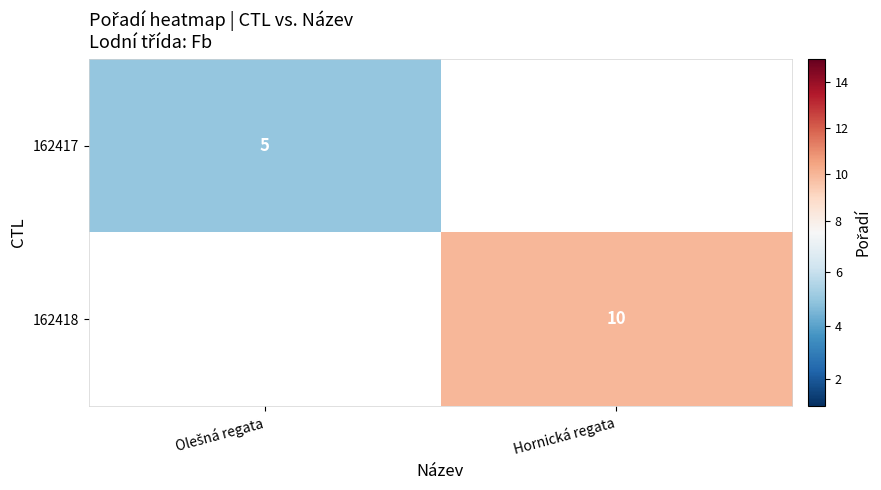

The 162418 series shows 4 at Hornická regata. True or false?

False